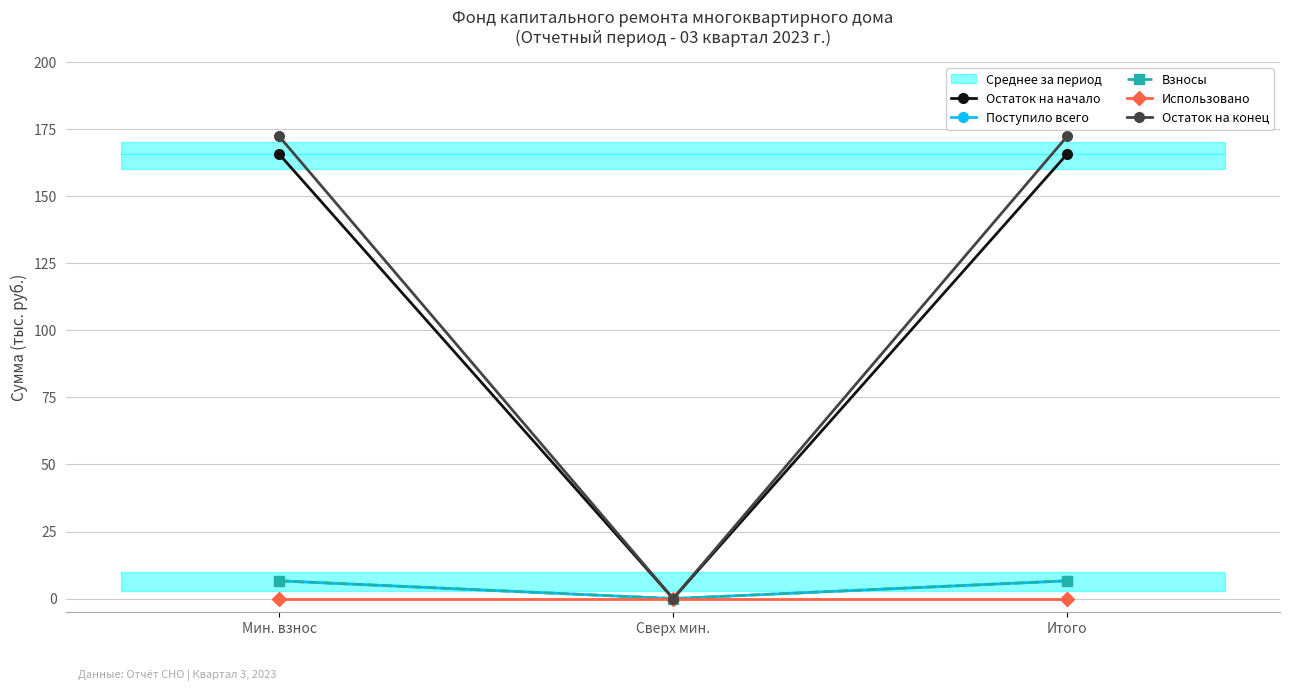

Which series has the widest spread of values?

Остаток на конец